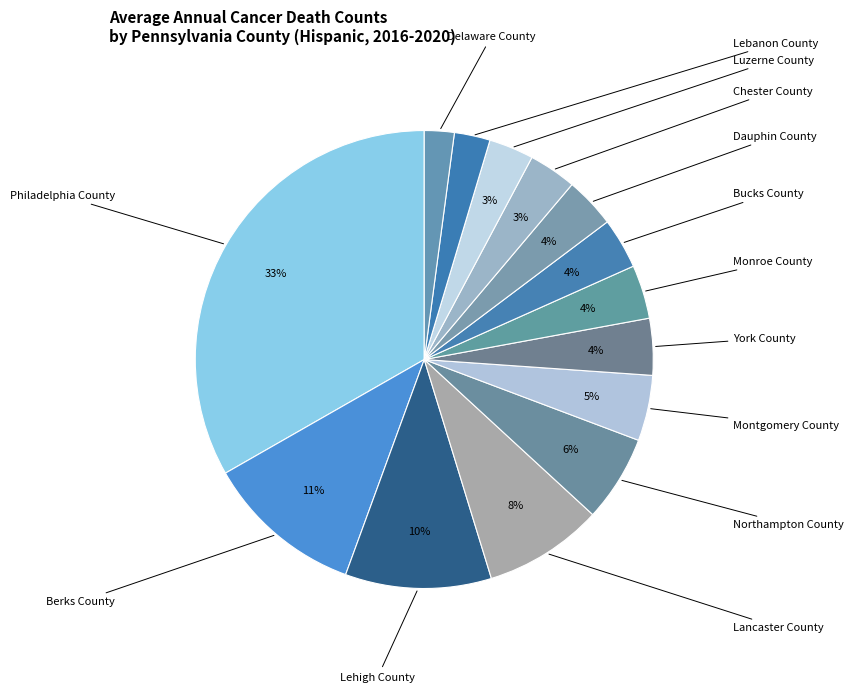

How many slices are in this pie chart?

14